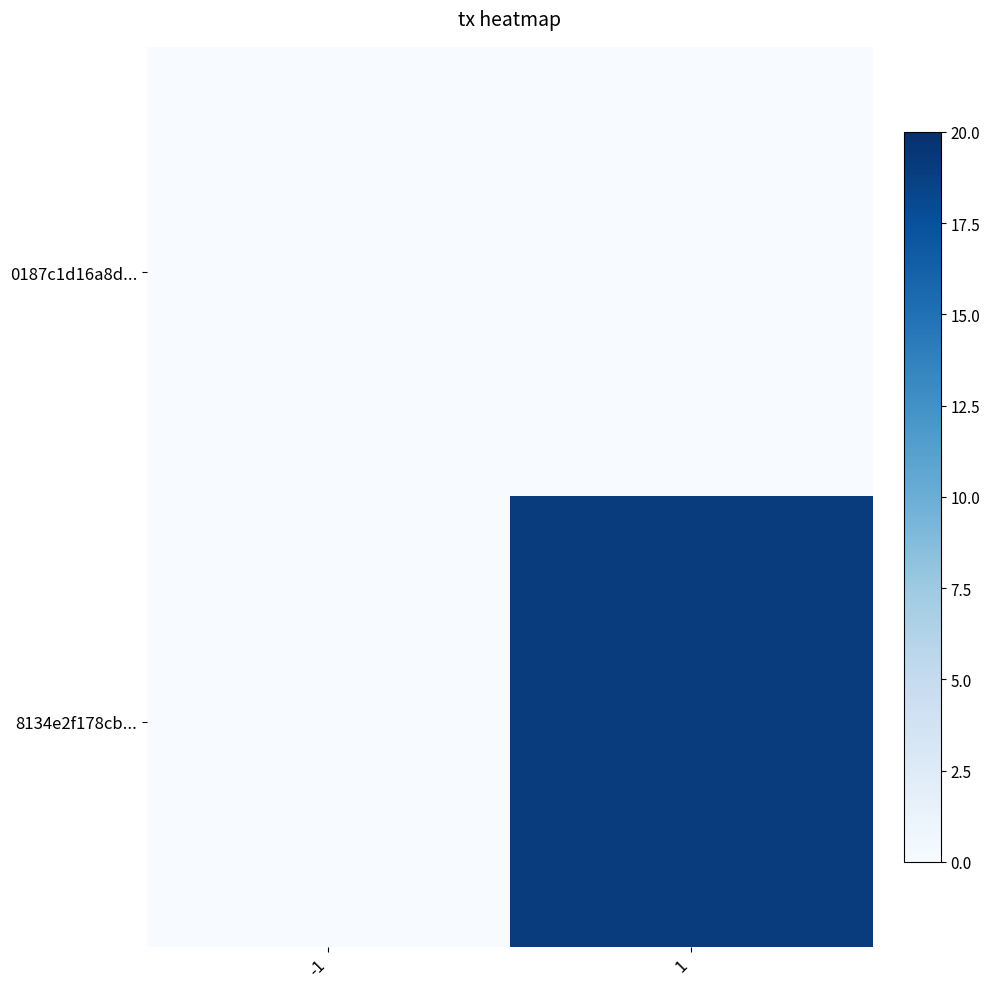

Which series changed the most between -1 and 1?

8134e2f178cb...